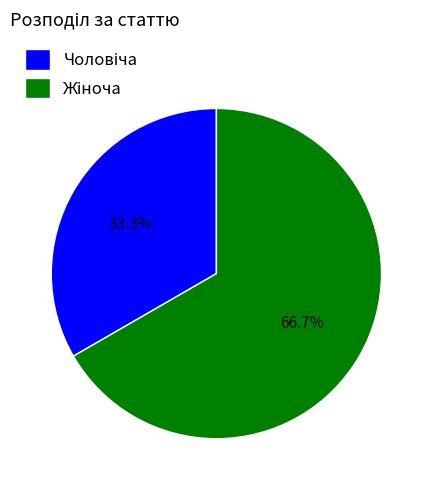

Is there a majority slice in this chart?

Yes